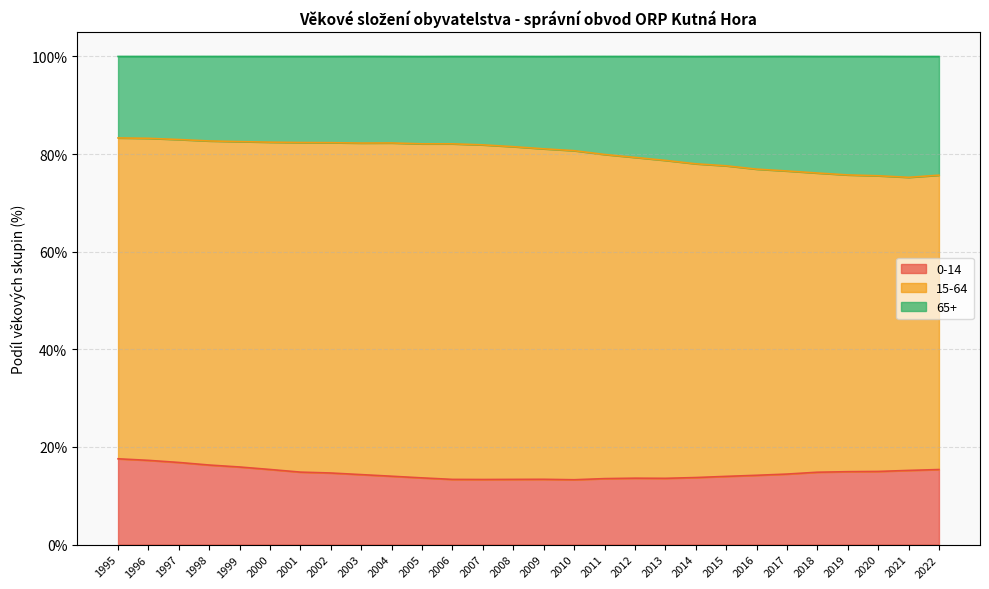

The 0-14 series shows 5.4 at 2009. True or false?

False